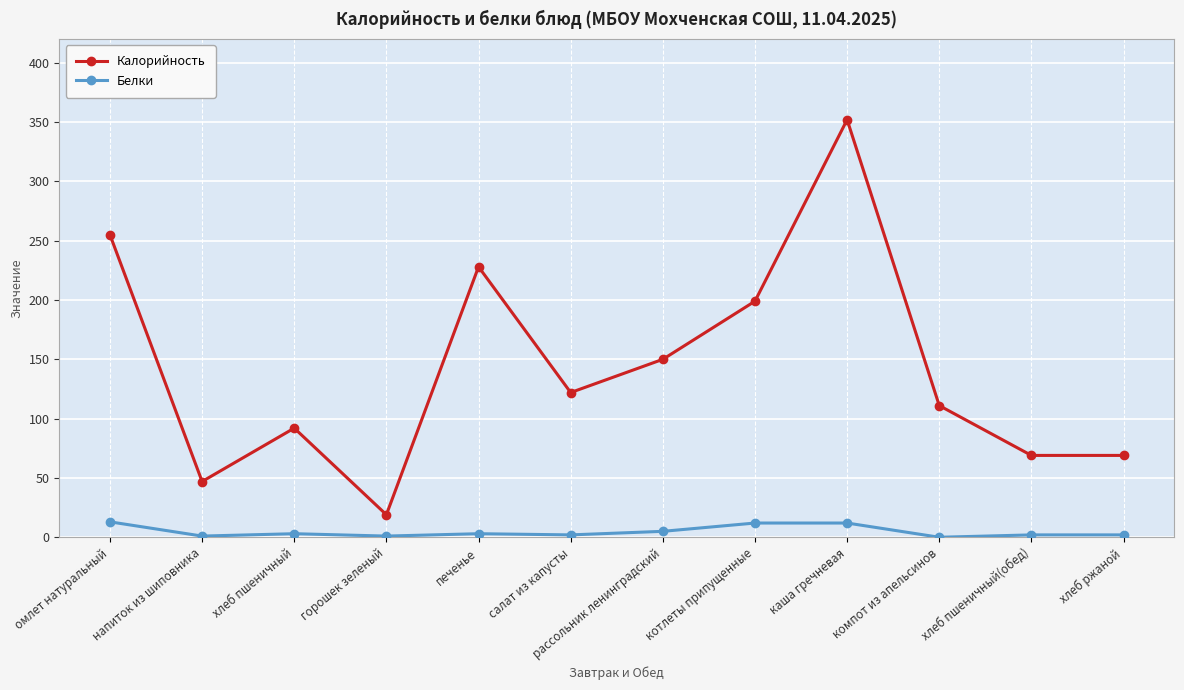

How many lines are shown in the chart?

2